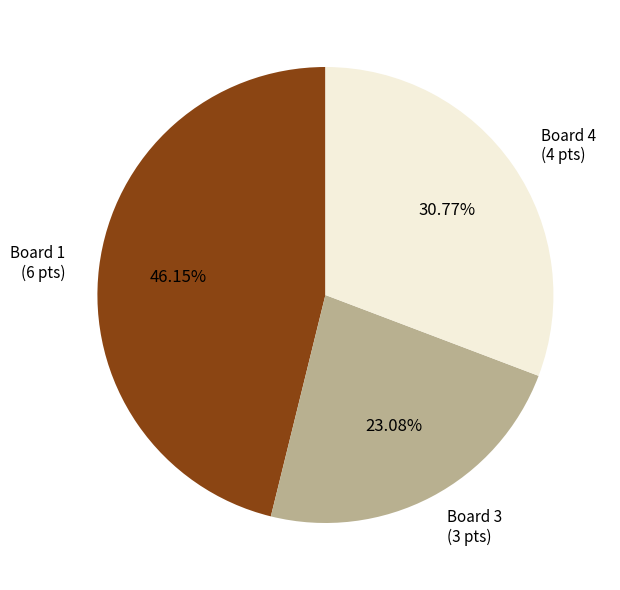

Does any single category account for the majority?

No